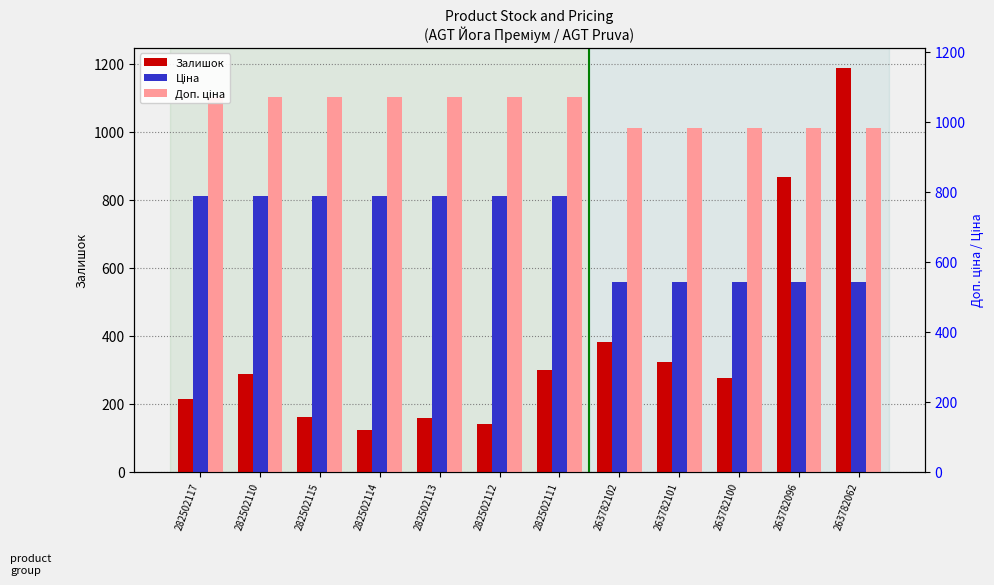

List the series in order of their peak value, lowest first.

Ціна, Доп. ціна, Залишок